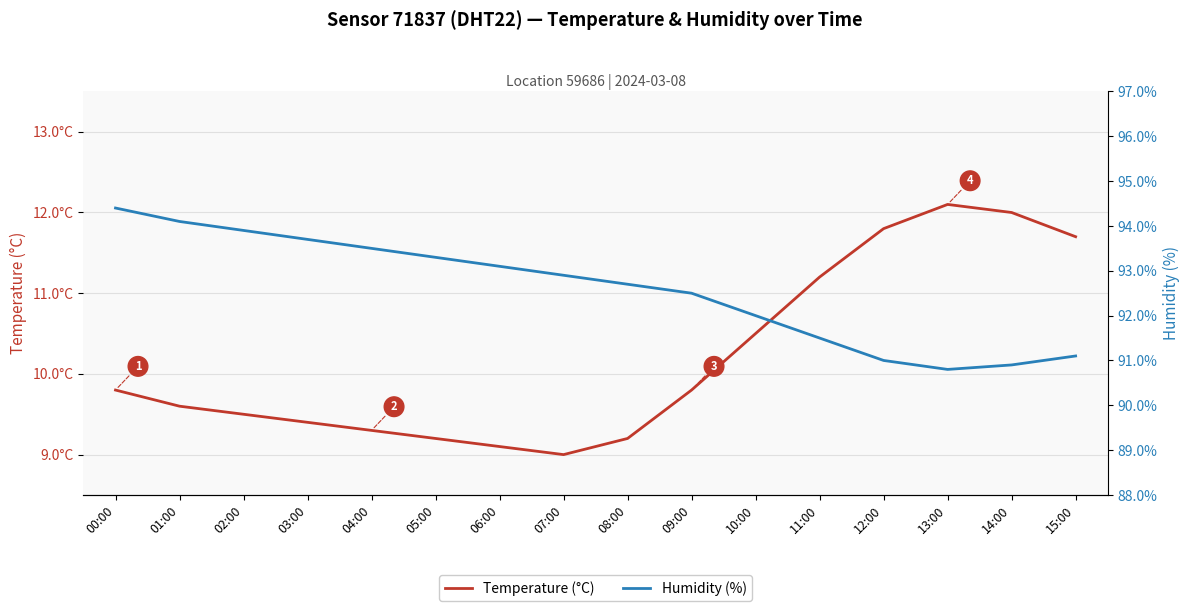

Rank the series at 13:00 from lowest to highest value.

Temperature (°C), Humidity (%)